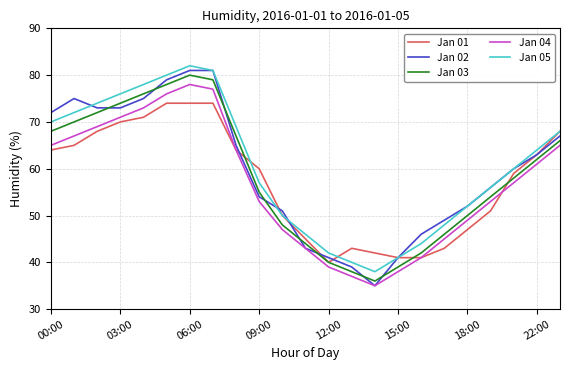

What is the maximum value shown in the chart?

82